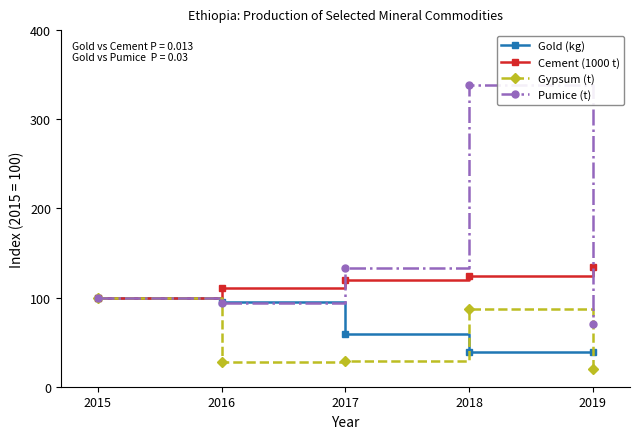

The value of Gypsum (t) at 2018 is 151.6. True or false?

False